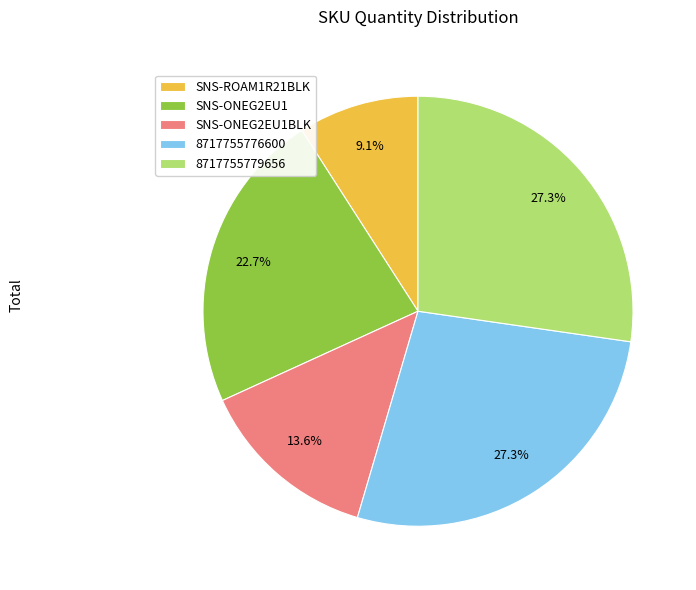

Does SNS-ONEG2EU1BLK account for over 50% of the chart?

No